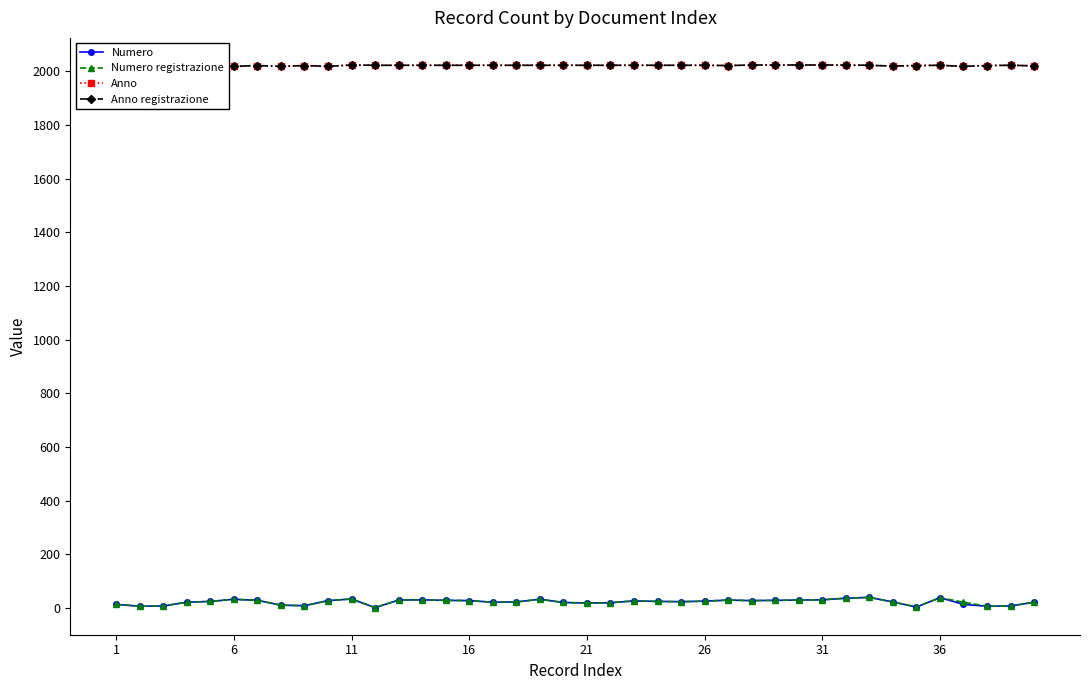

How many interior local peaks does the Numero series have?

8